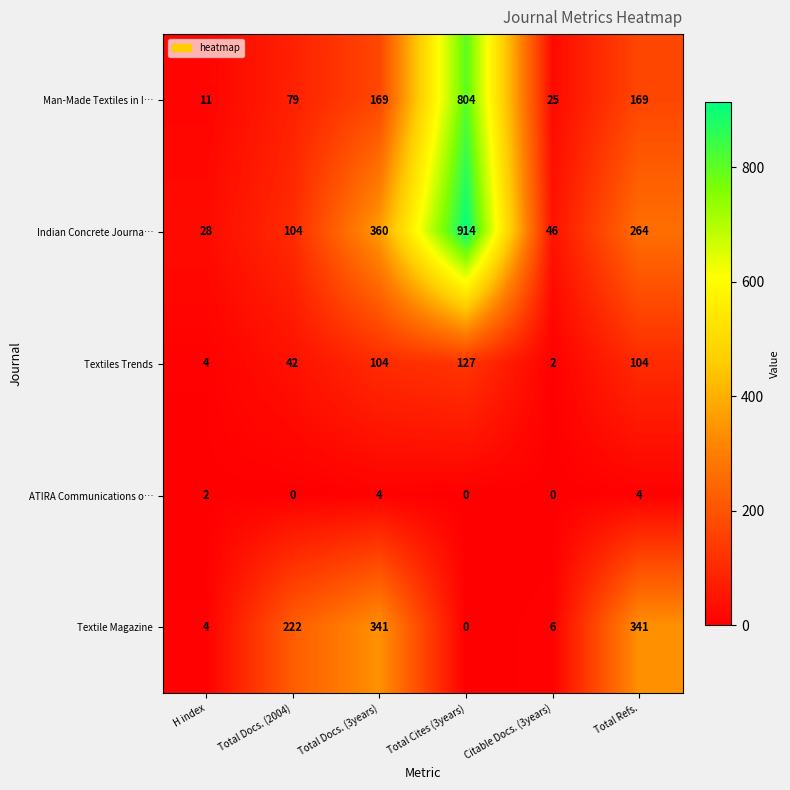

How many values in ATIRA Communications o… are above zero?

3